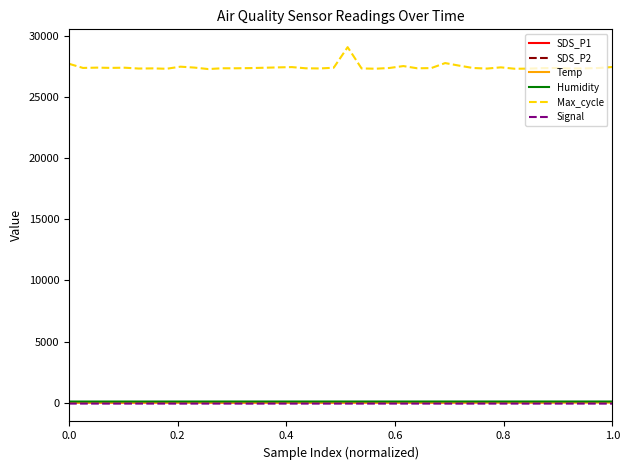

True or false: Temp and Max_cycle intersect in this chart.

False